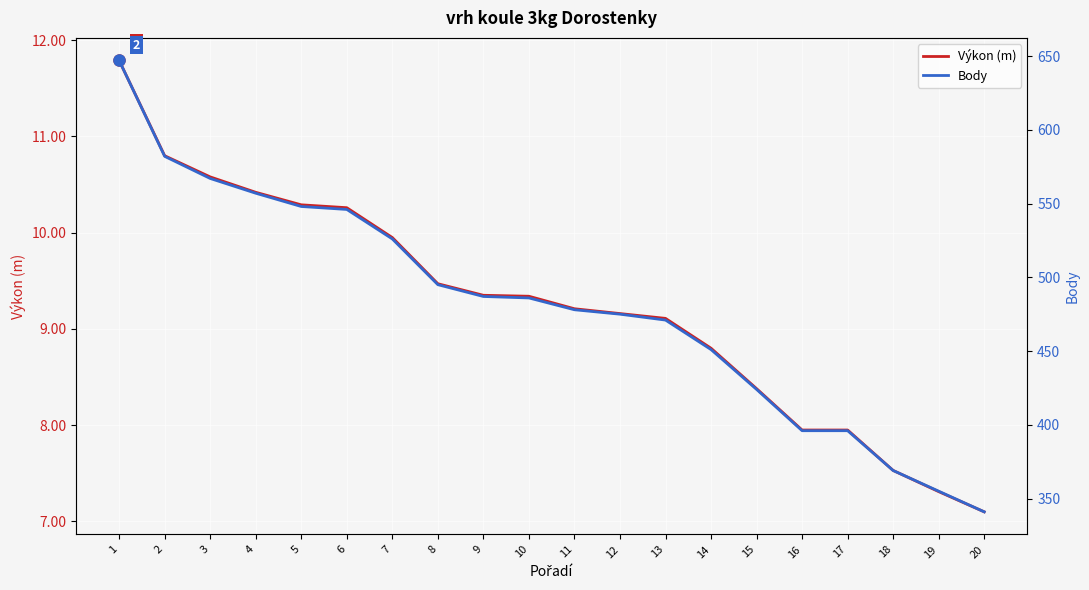

True or false: Výkon (m) has more than 2 interior local peaks.

False